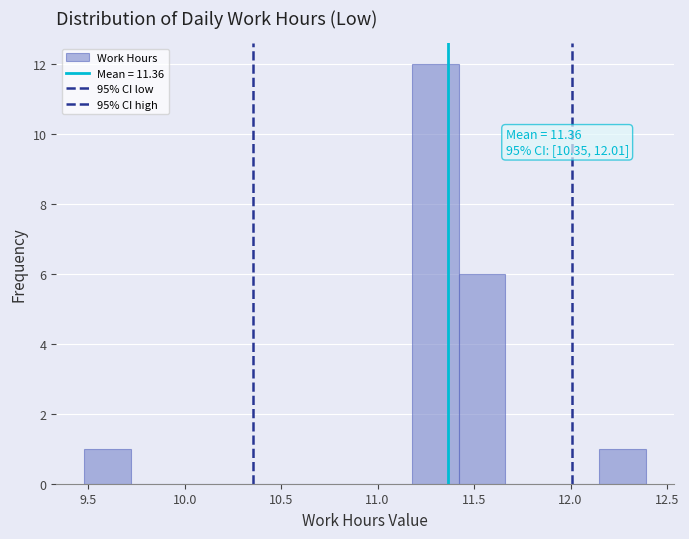

Over which range of the x-axis is the bar tallest?

11.20 to 11.40